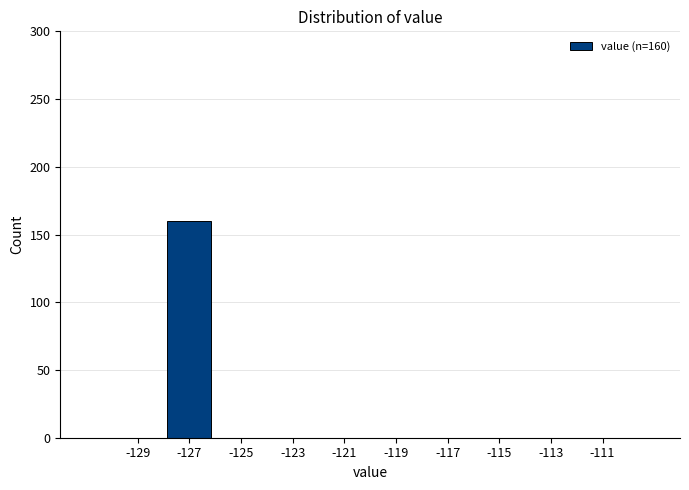

Which range on the x-axis has the tallest bar?

-128 to -126